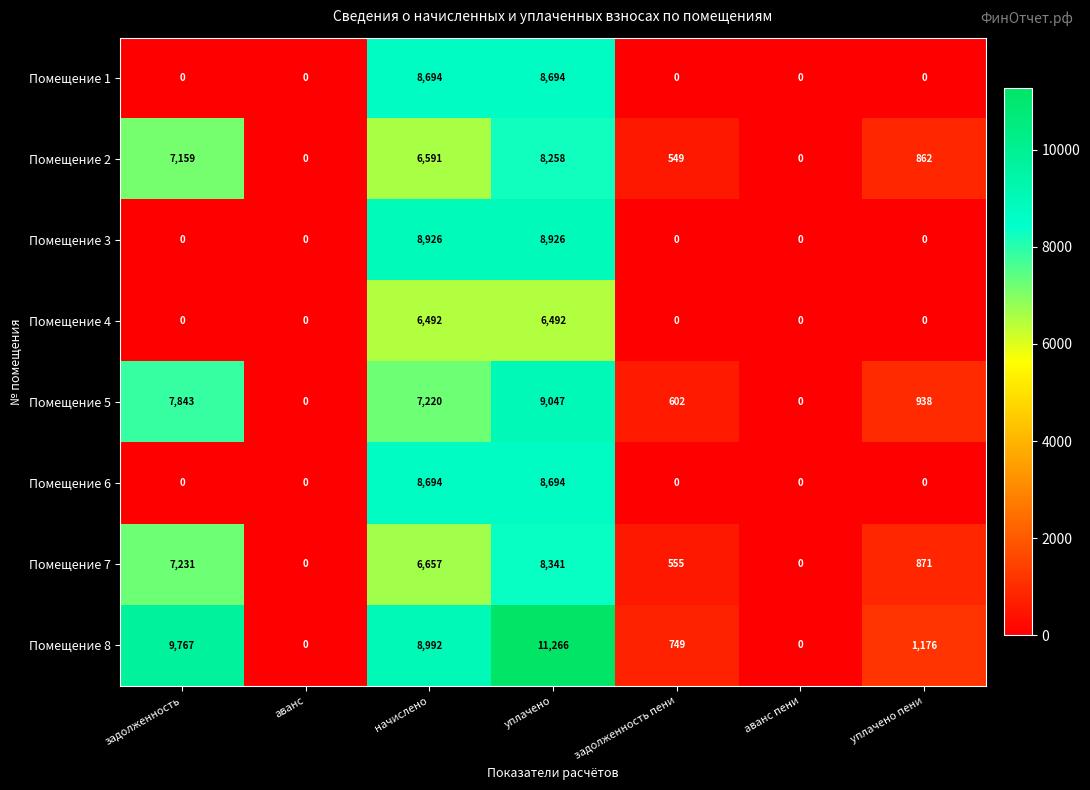

At which category is the sum across all series the highest?

уплачено